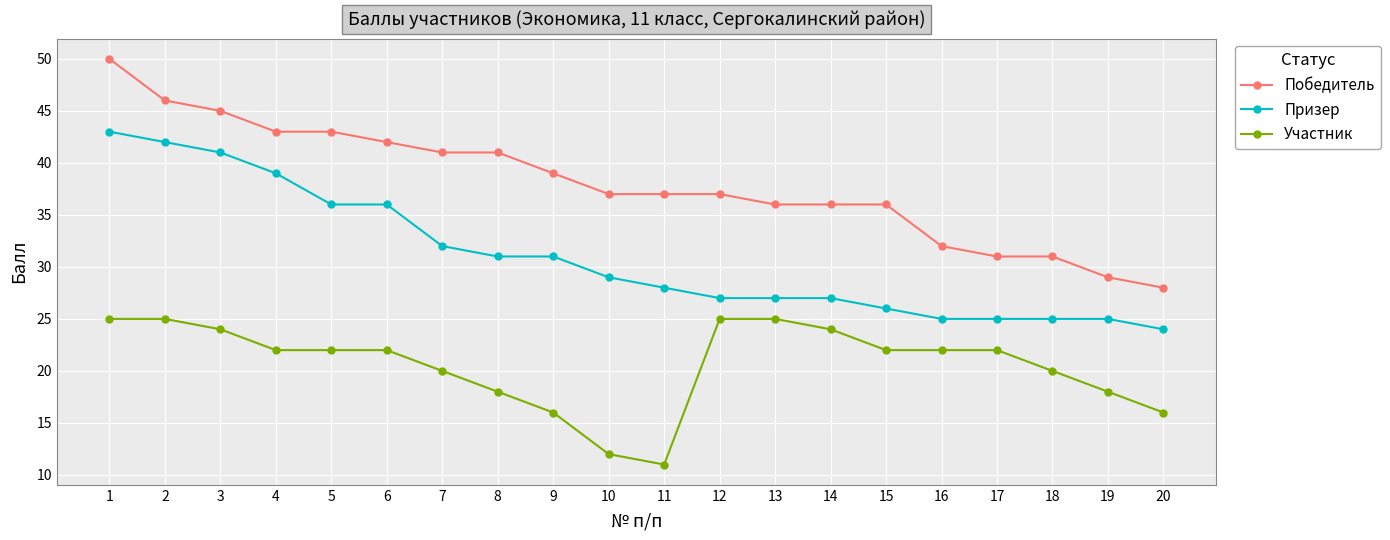

Is it true that Победитель equals 62 at 11?

False